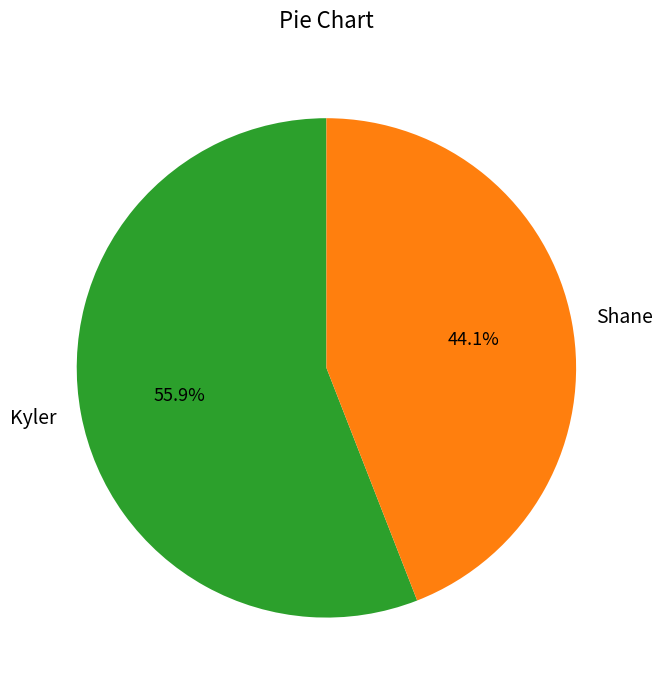

Do Shane and Kyler together represent more than half of the pie?

Yes